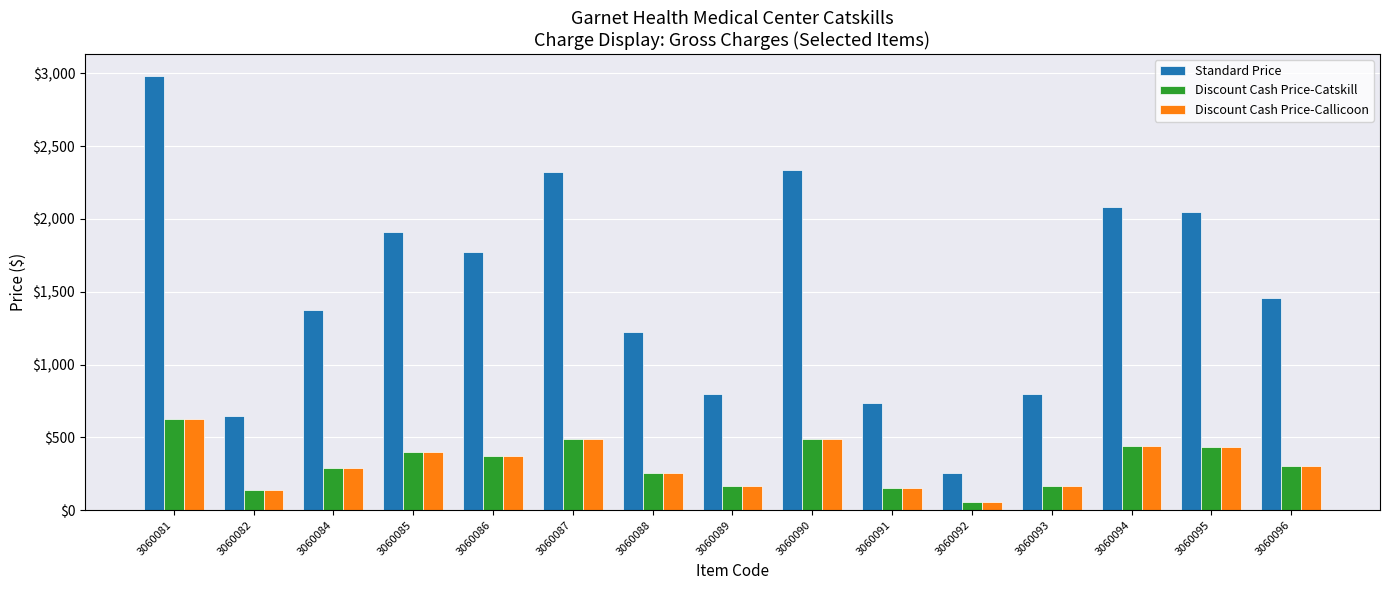

Which series has the largest total across all categories?

Standard Price